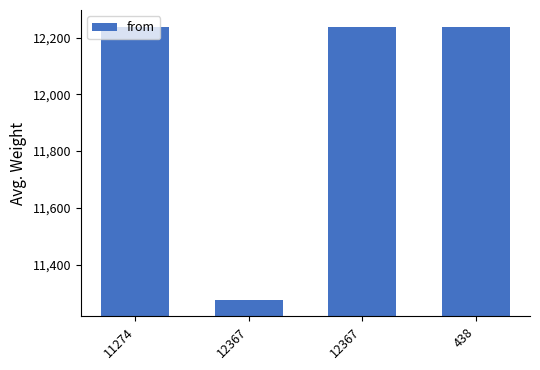

What value does the data have at 12367?

11274